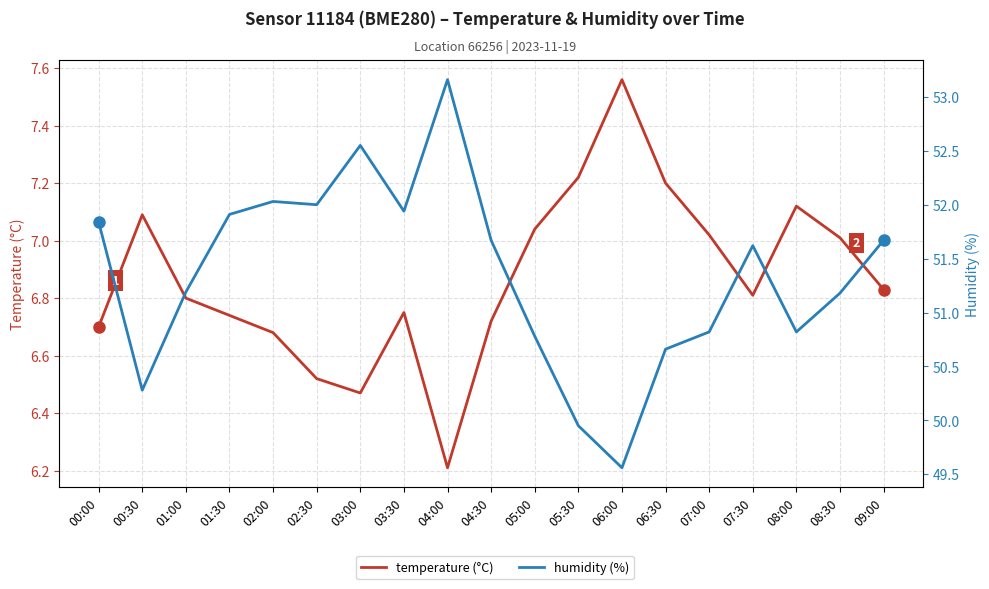

Which series has the widest spread of values?

humidity (%)